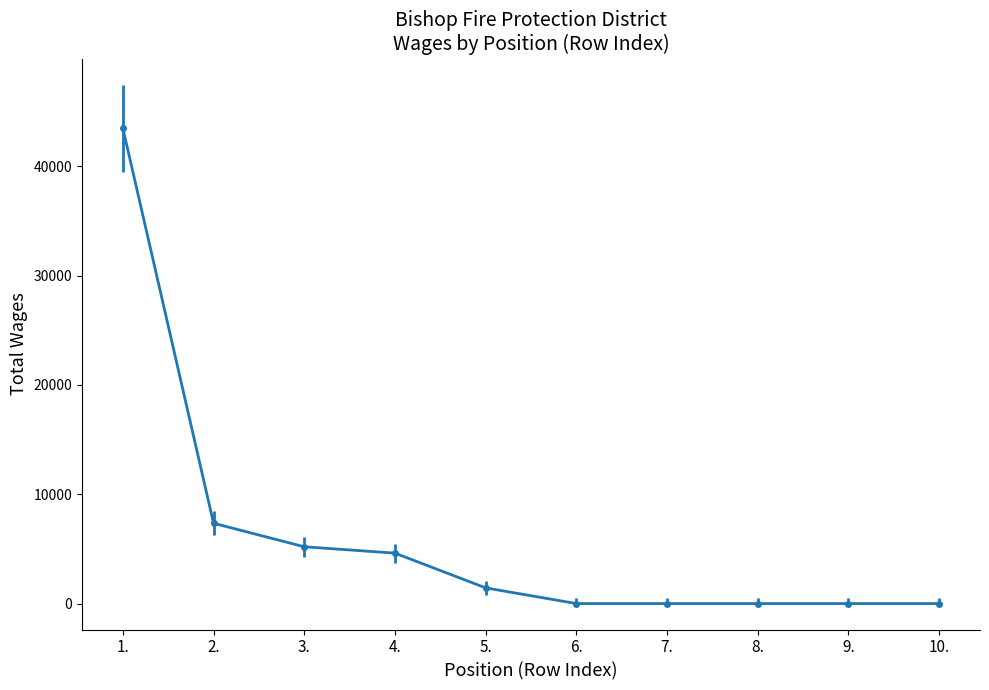

Between 7. and 1., which is larger?

1.